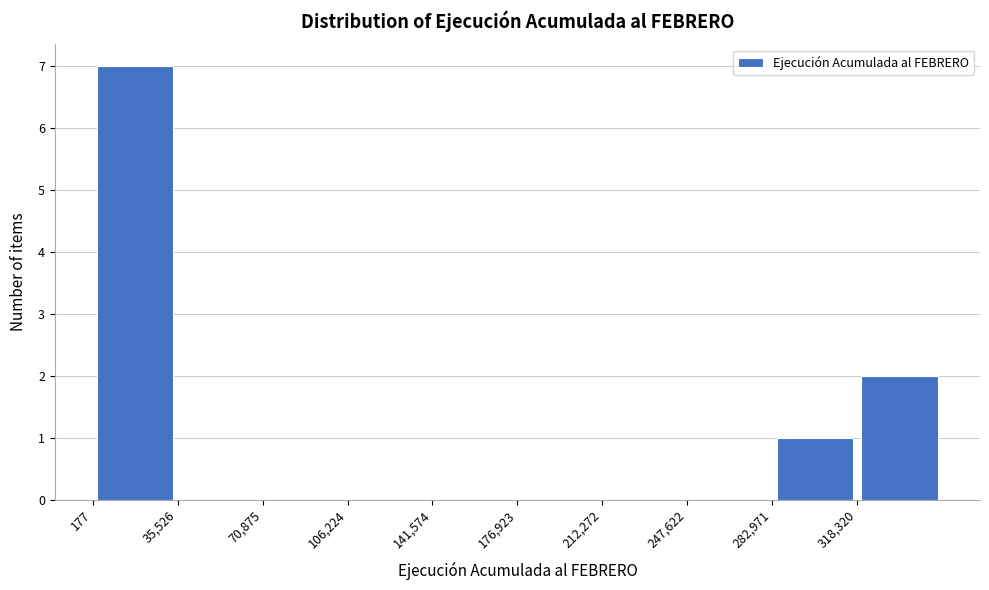

Reading left to right, transcribe this chart: for each bar, give the range it covers on the x-axis and its height. Neither the bar edges nor the heights are printed on the chart, so give them approximately, as read against the axes.

0 to 35000: 7
35000 to 70000: 0
70000 to 105000: 0
105000 to 140000: 0
140000 to 175000: 0
175000 to 210000: 0
210000 to 250000: 0
250000 to 285000: 0
285000 to 320000: 1
320000 to 355000: 2